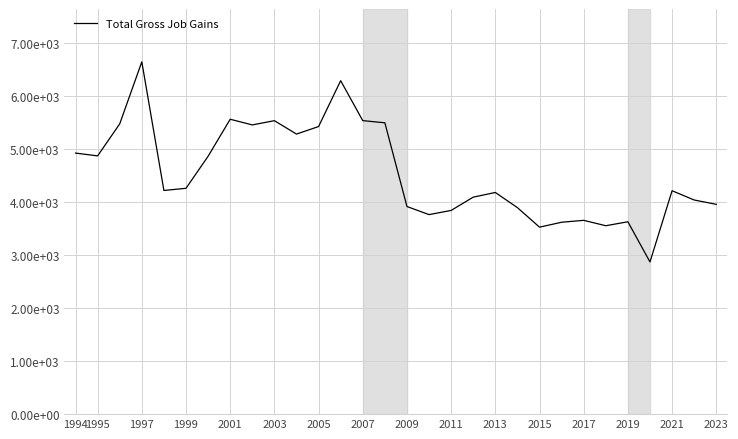

Where does the data first go above 4224?

1994